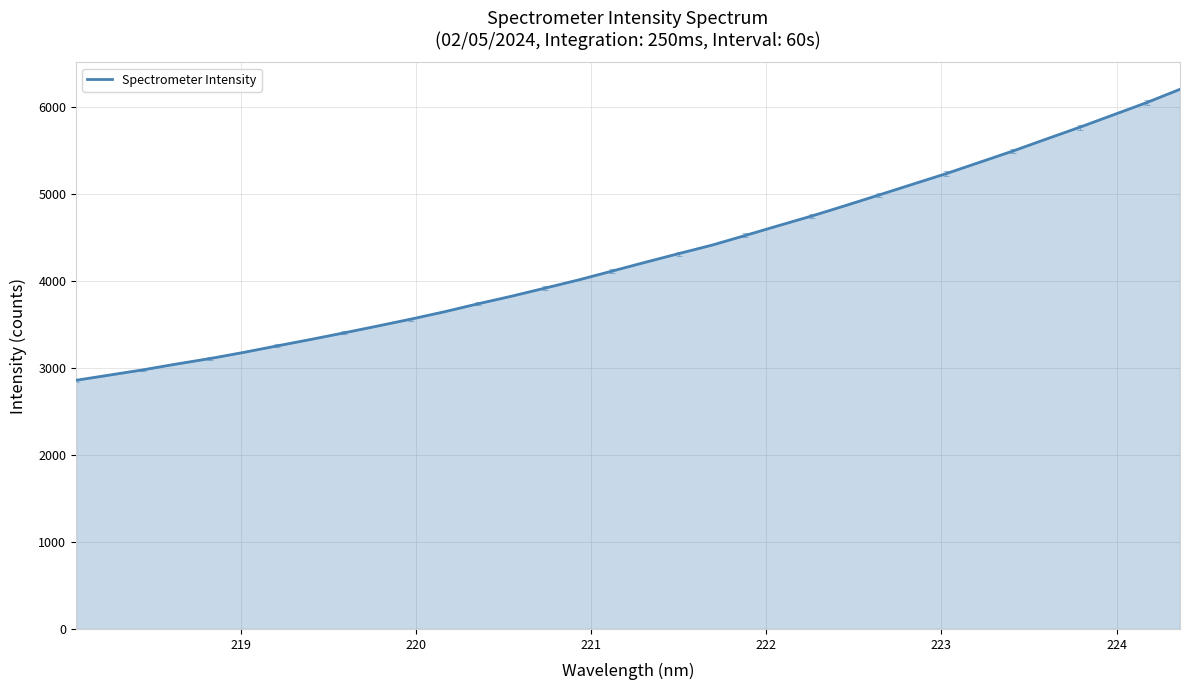

What is the difference between the maximum and minimum values?

3348.2